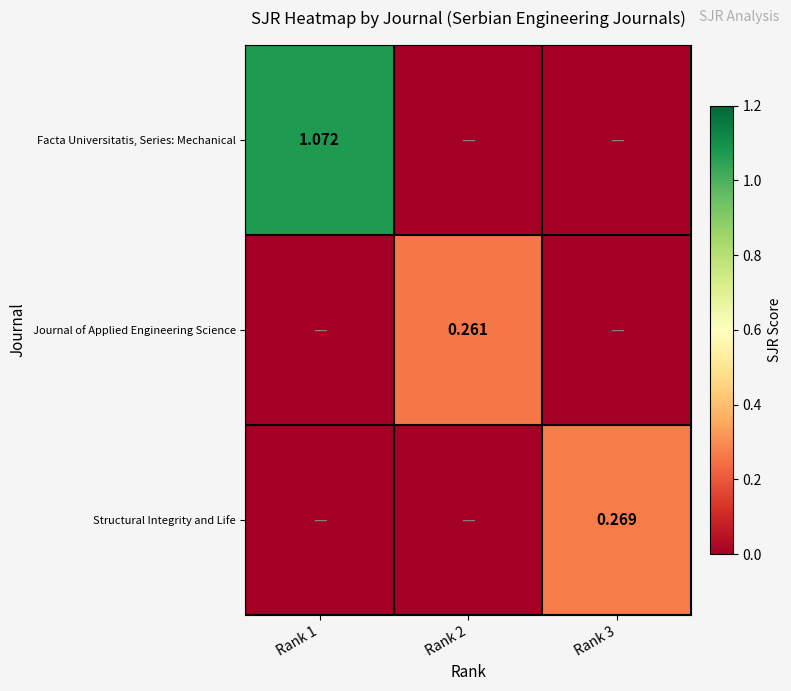

At which category does the chart reach its minimum across all series?

Rank 2